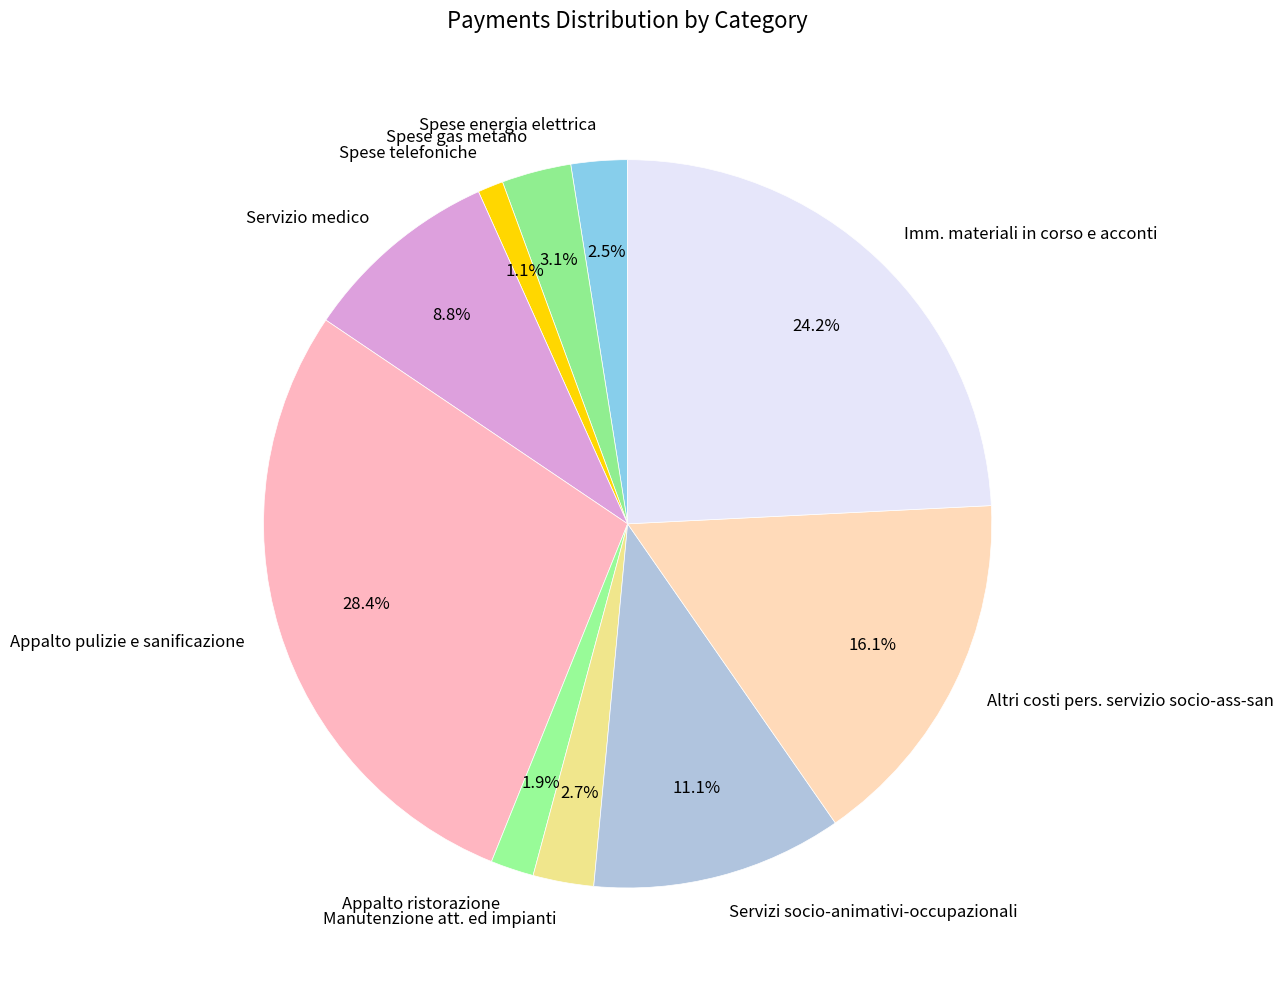

What percentage is NOT represented by Spese energia elettrica?

97.5%